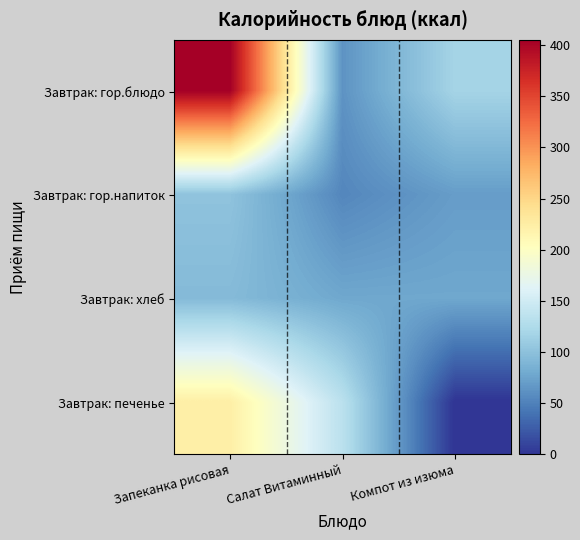

Reading right to left, list all the values displayed in this chart.

Завтрак: гор.блюдо: Компот из изюма=118	Салат Витаминный=63	Запеканка рисовая=405
Завтрак: гор.напиток: Компот из изюма=70	Салат Витаминный=54	Запеканка рисовая=102
Завтрак: хлеб: Компот из изюма=78	Салат Витаминный=78	Запеканка рисовая=94
Завтрак: печенье: Компот из изюма=0	Салат Витаминный=134	Запеканка рисовая=223